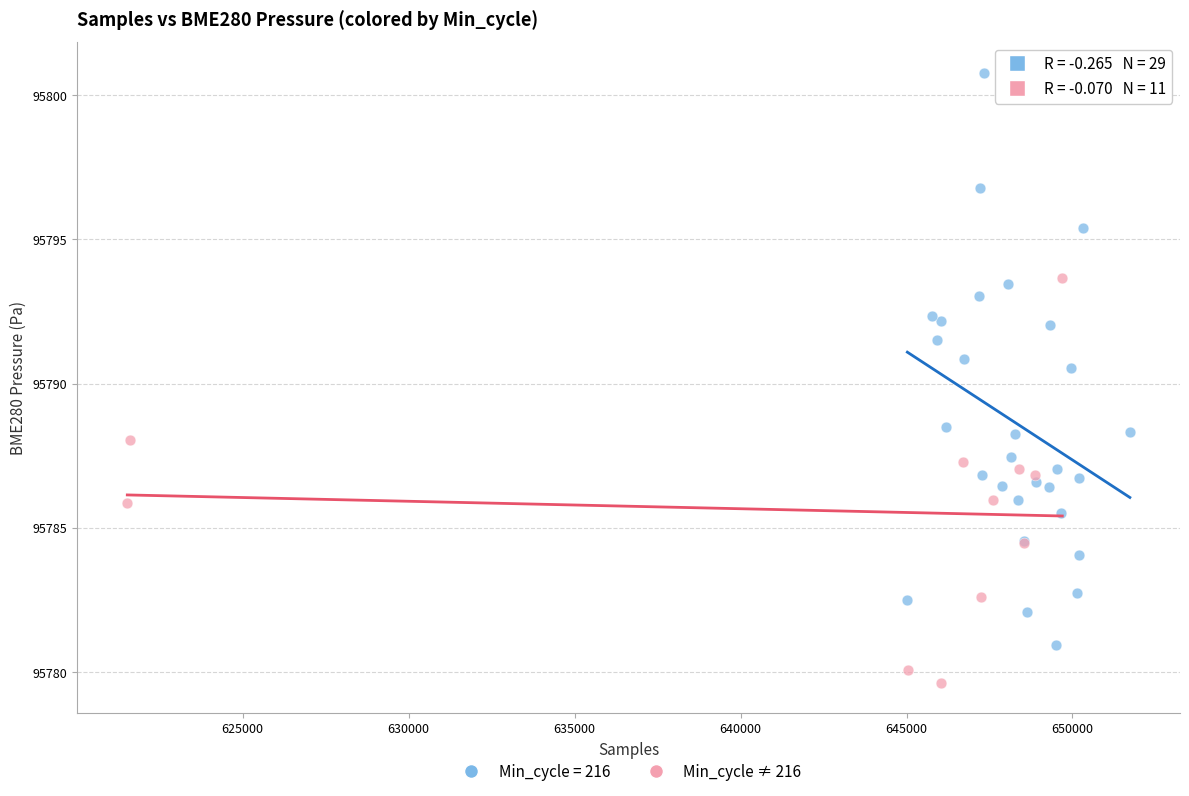

Which series has the largest Y range (max minus min)?

Min_cycle = 216